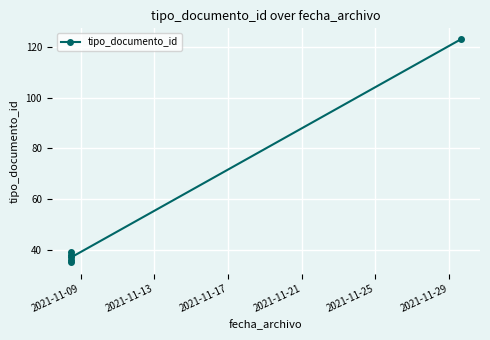

What is the value of the 4th point from the left?

39